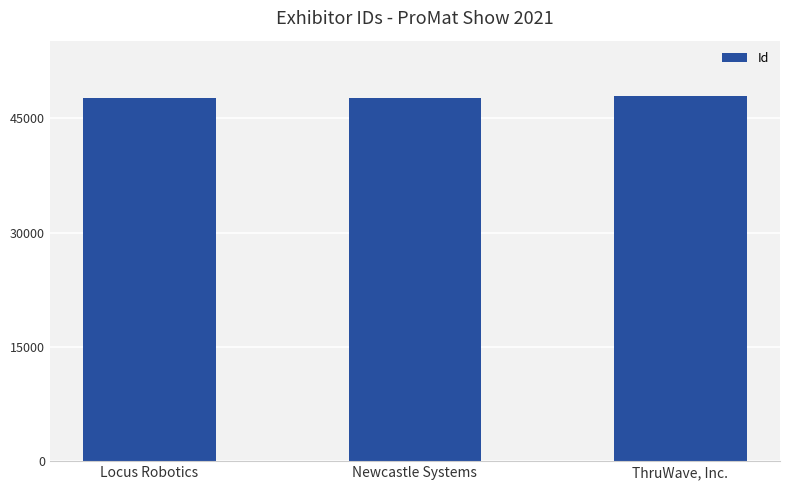

How many bars are there in total?

3